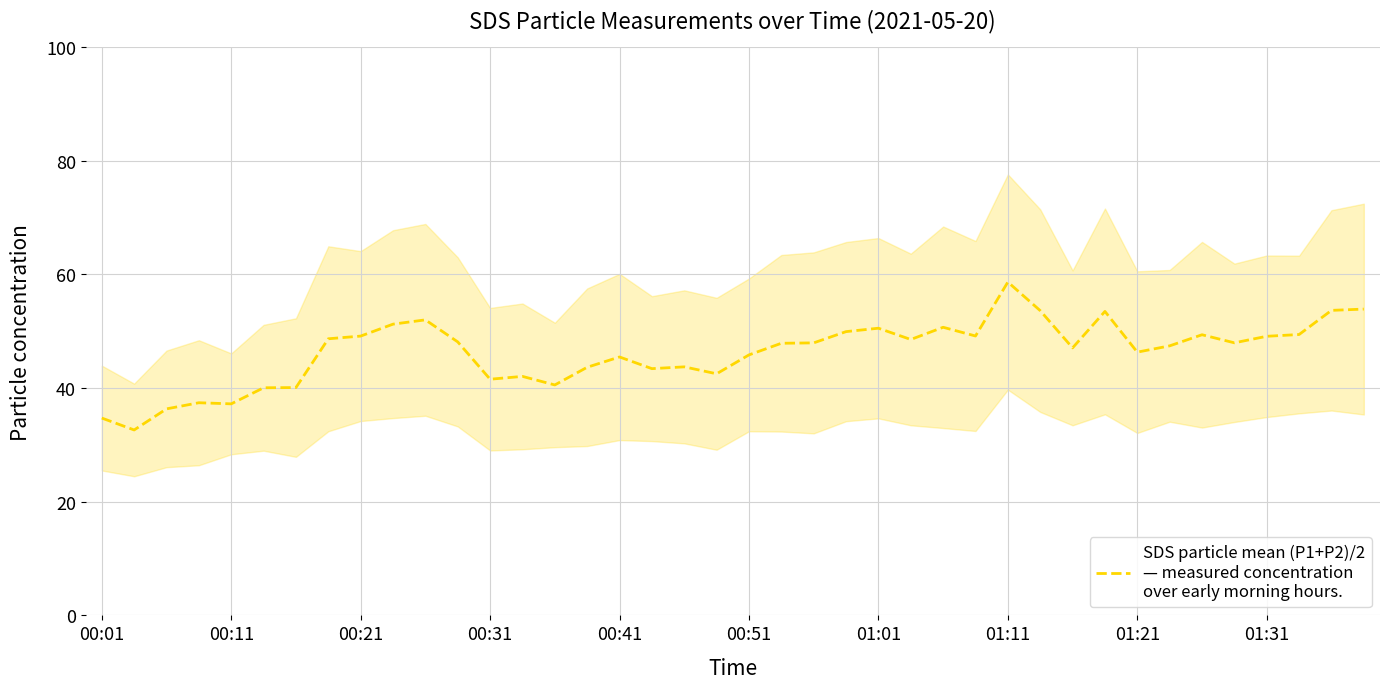

What is the value of the 3rd point from the left?

36.3